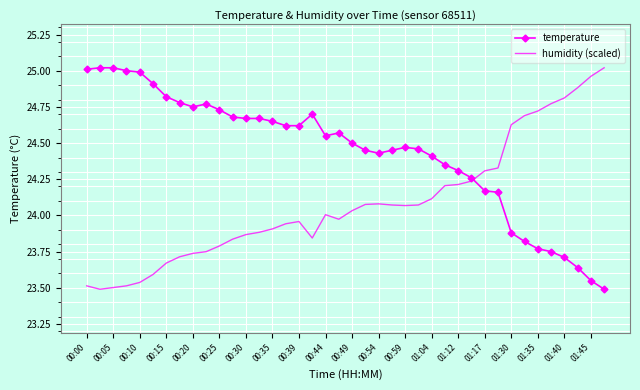

What is the sum of all humidity (scaled) values?

963.3